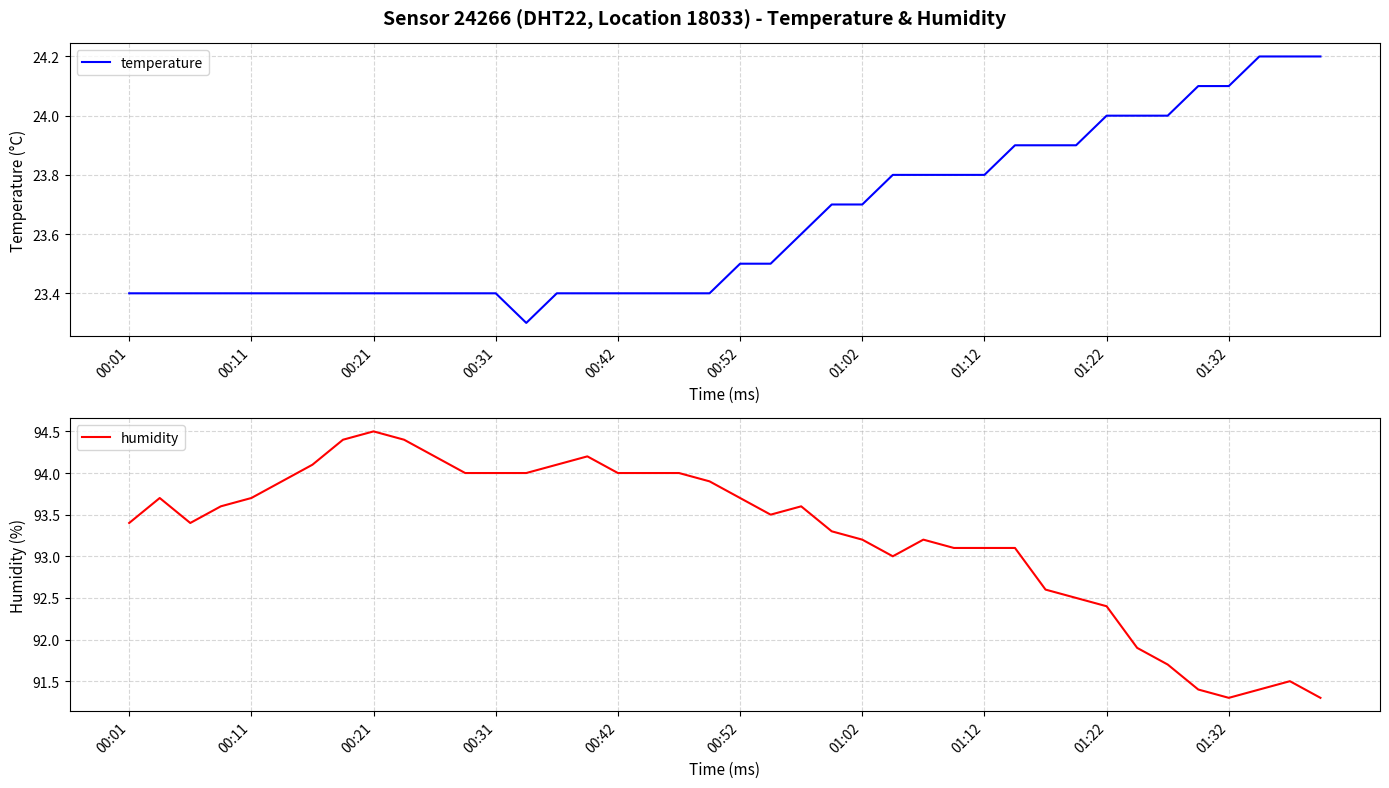

What is the difference between the maximum and second lowest values in the temperature series?

0.8